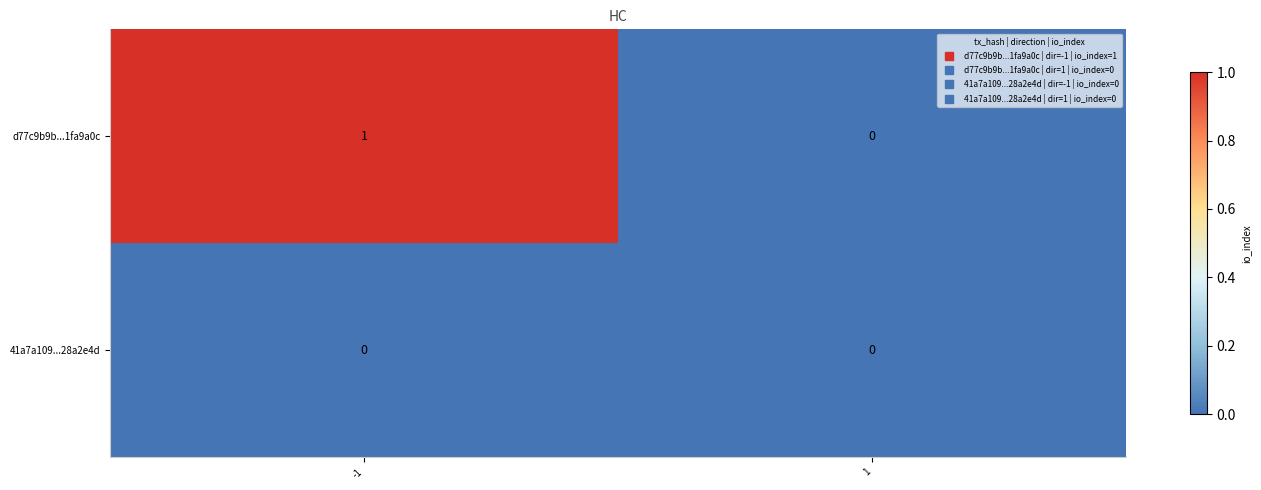

At which category is the sum across all series the highest?

-1